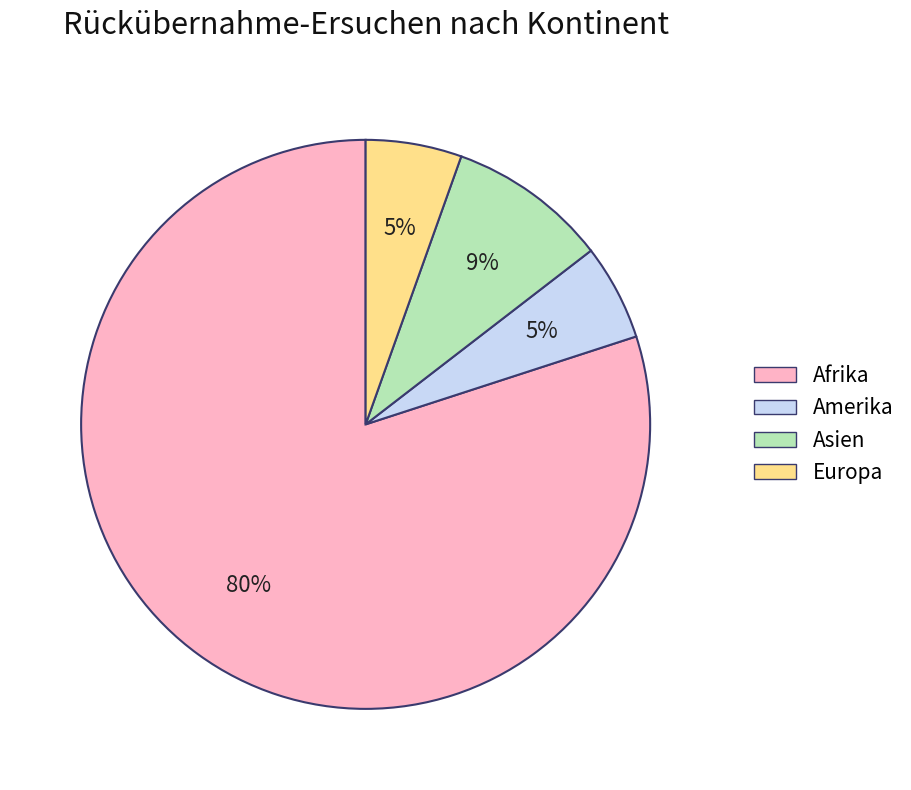

How many segments does this pie chart have?

4